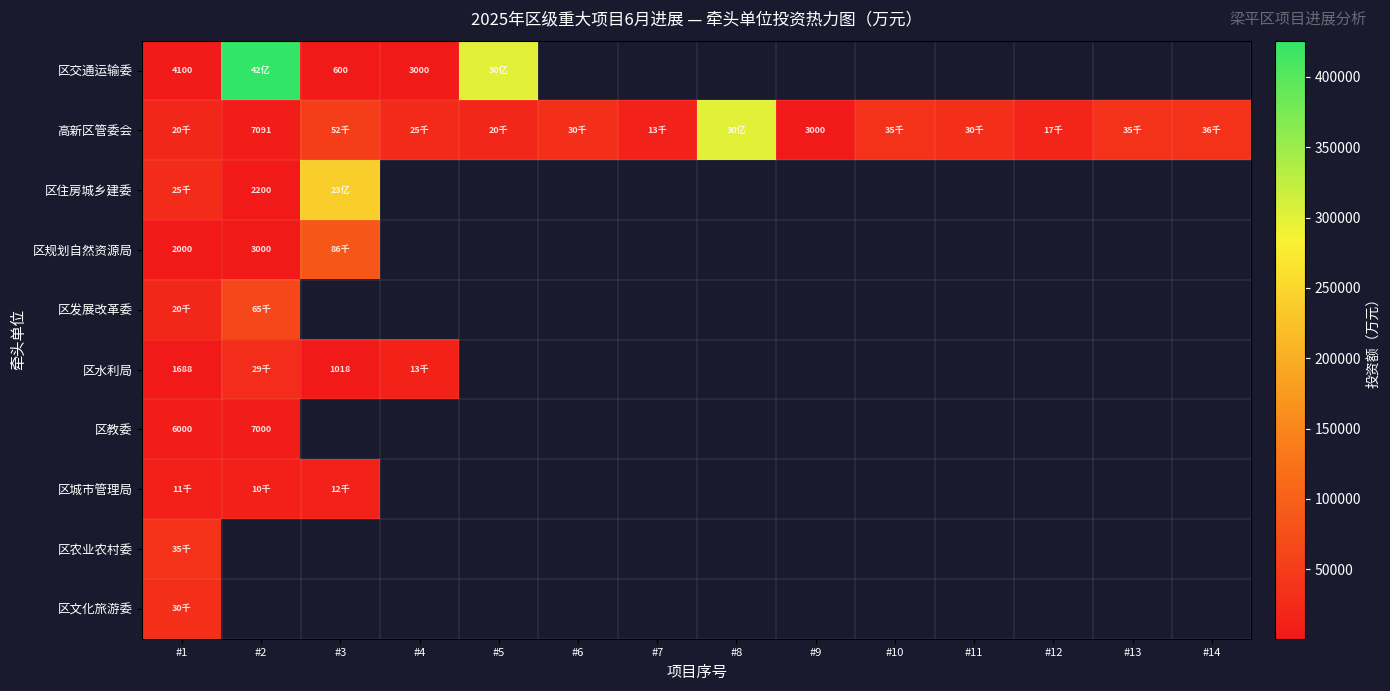

True or false: 区交通运输委 has a value of 5838 at #1.

False